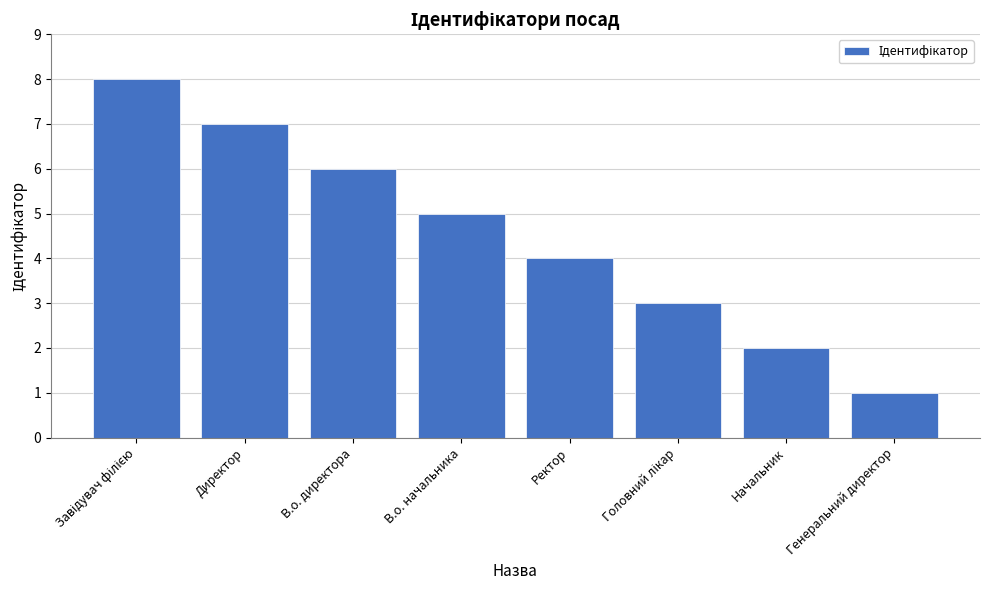

What is the smallest value displayed?

1